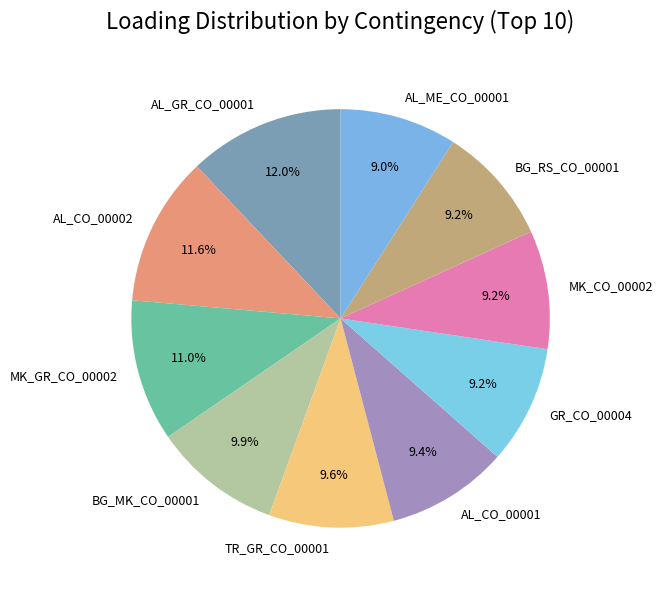

Is the sum of AL_CO_00002 and BG_MK_CO_00001 greater than half?

No